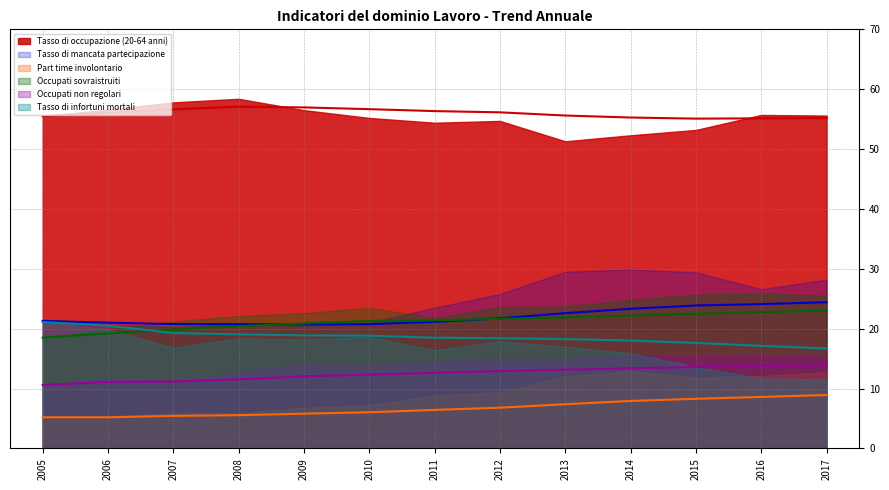

At which label is Avg(Tasso di occupazione) closest to 56?

2006